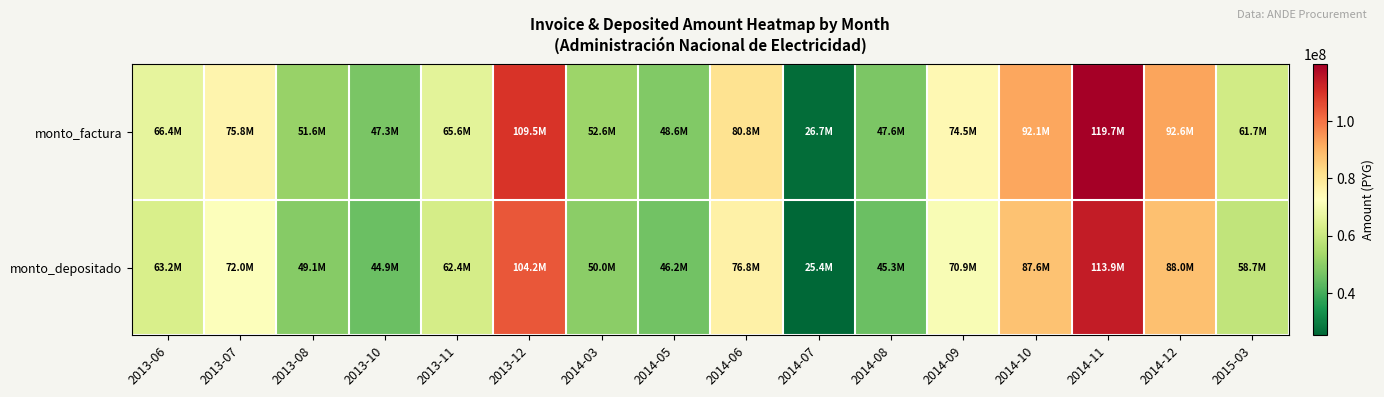

At how many categories does at least one series exceed 32101507?

15